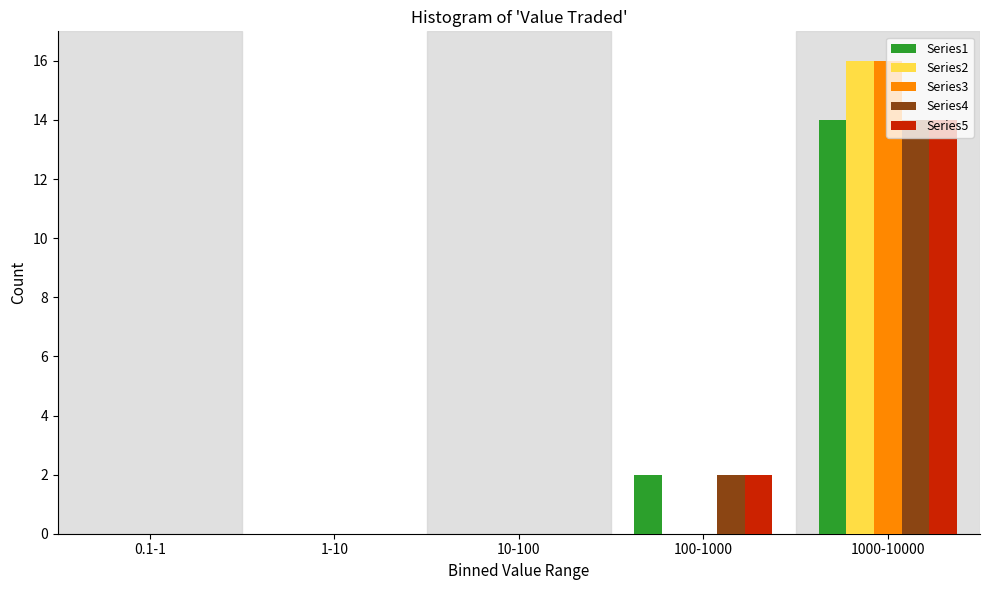

What is the greatest value displayed?

16